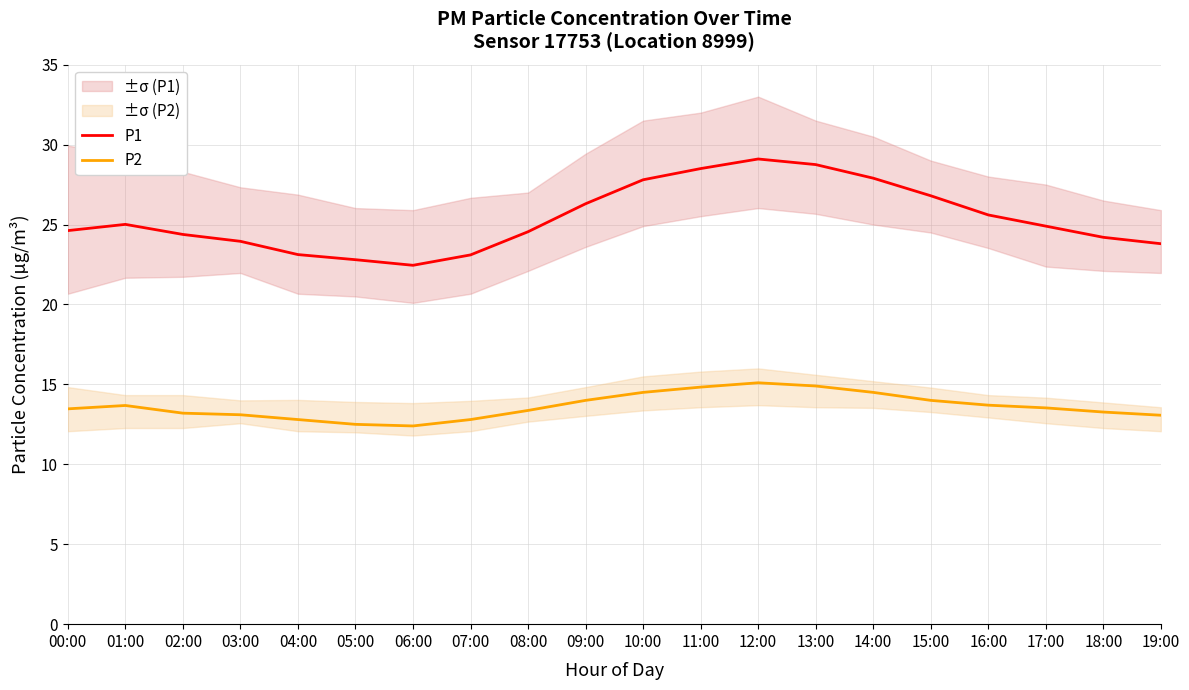

Where is P2 nearest to the value 13?

19:00